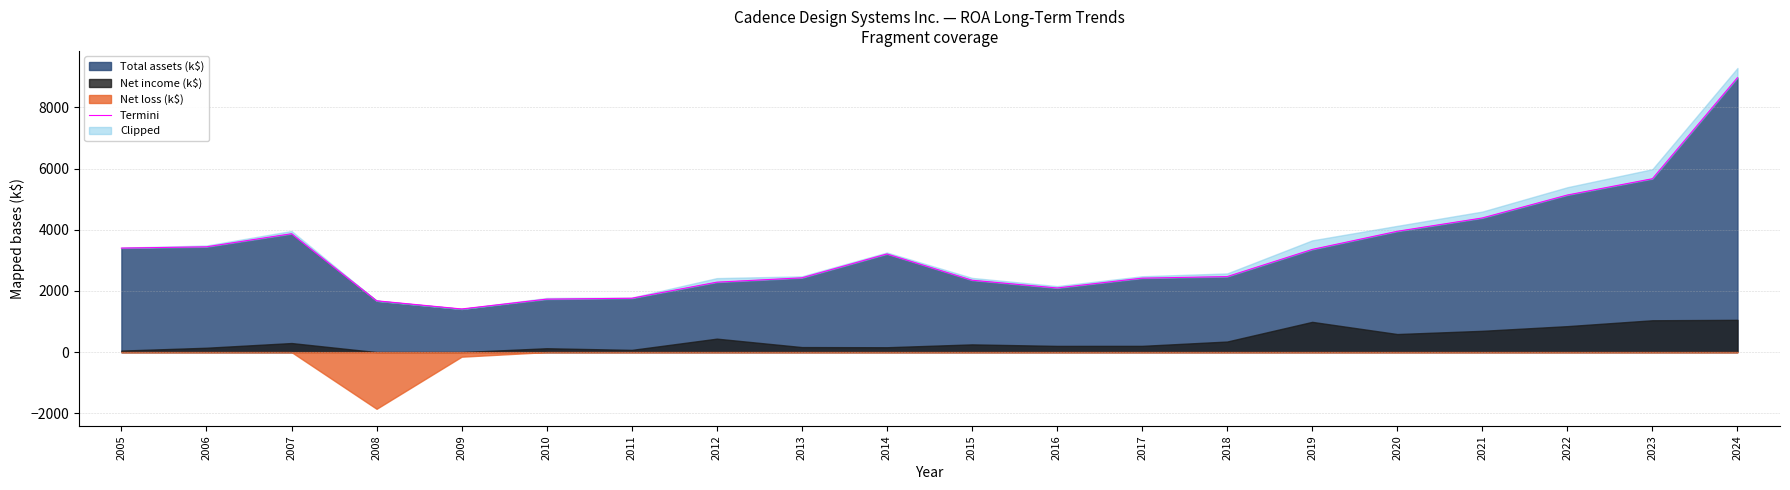

Is it true that the value at 2008 is 816.1?

False